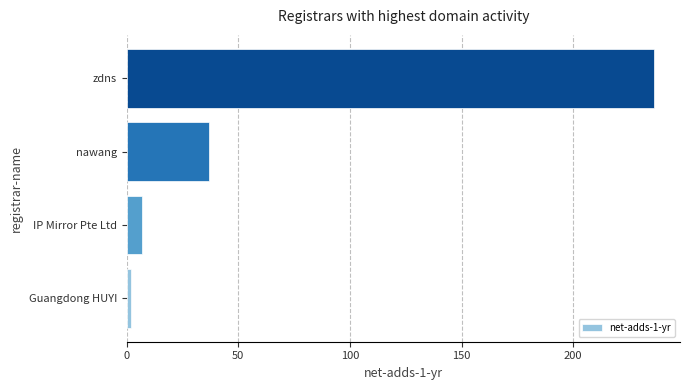

Is it true that the value at zdns is 236?

True